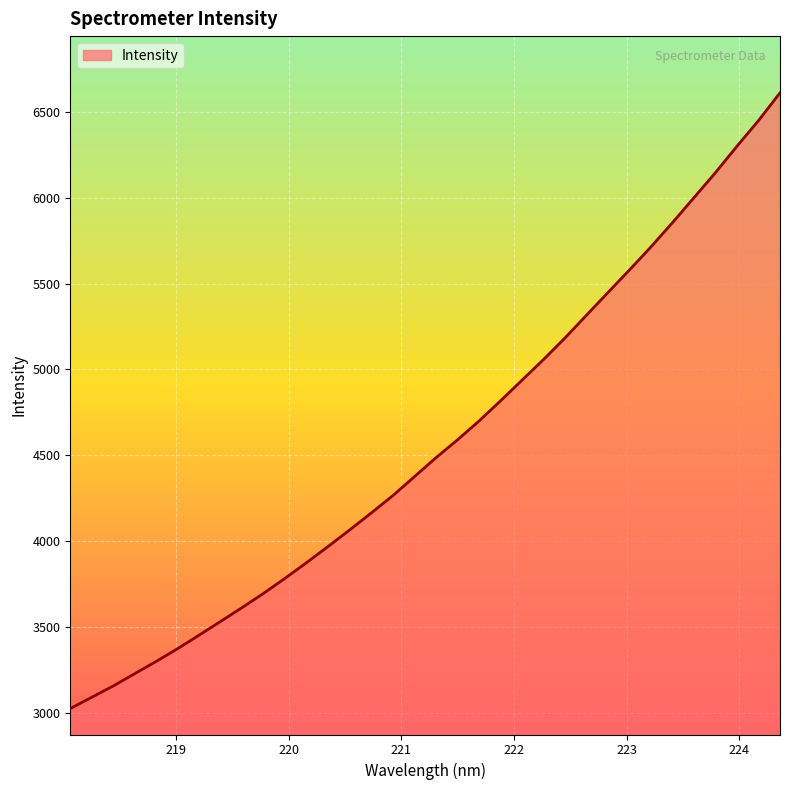

What is the maximum value shown in the chart?

6612.1